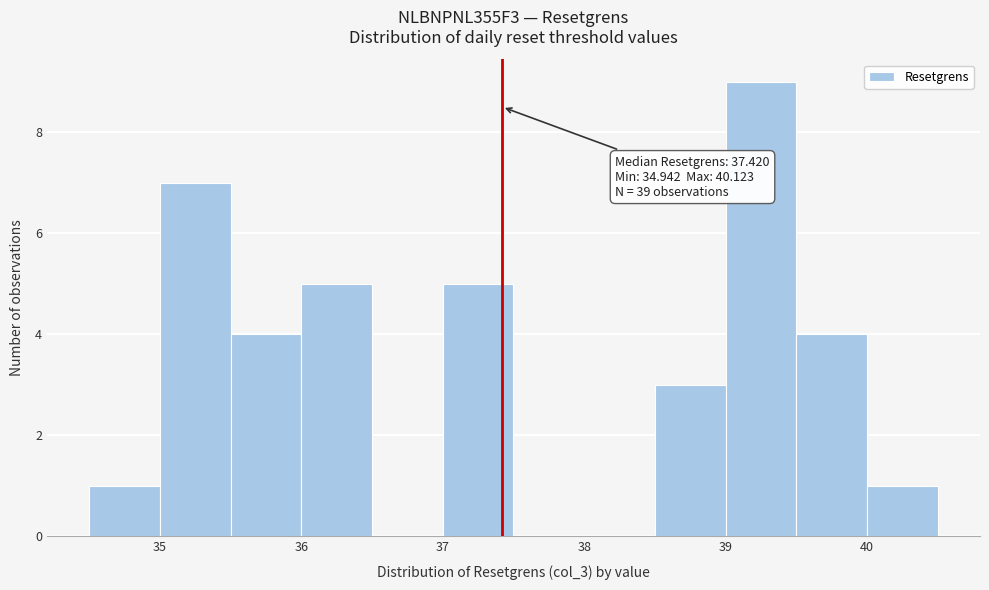

Which range on the x-axis has the tallest bar?

39.0 to 39.5